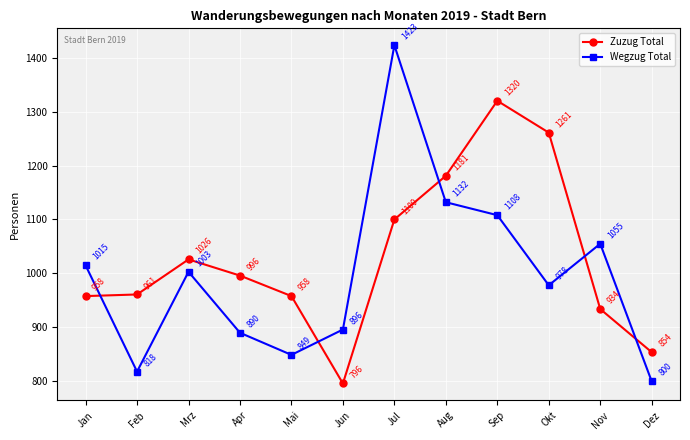

What is the label of the 2nd point from the left?

Feb